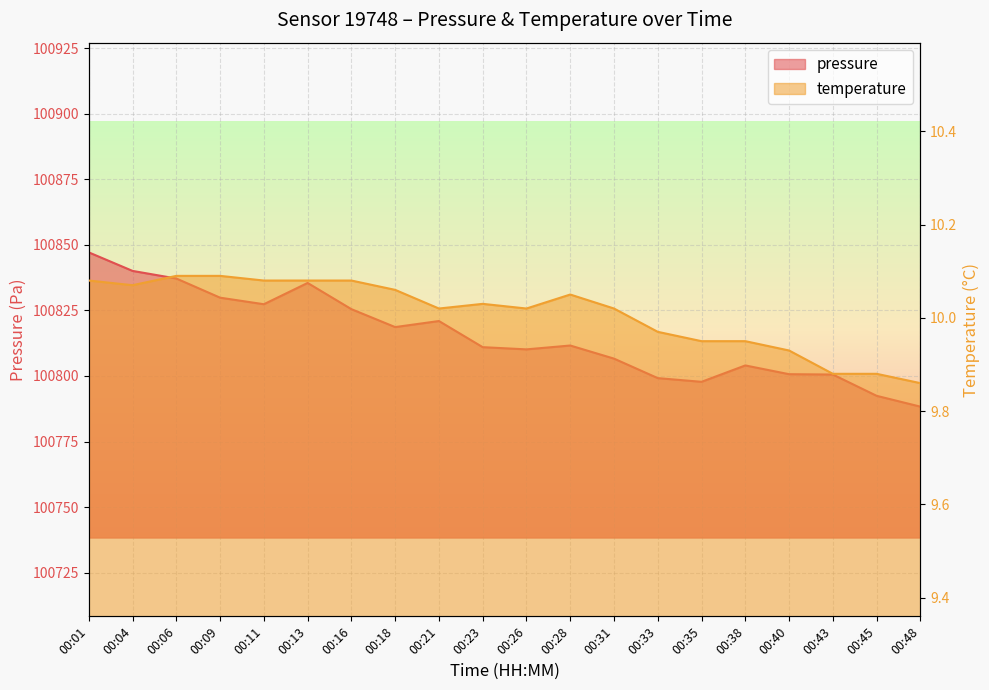

True or false: temperature and pressure intersect in this chart.

False